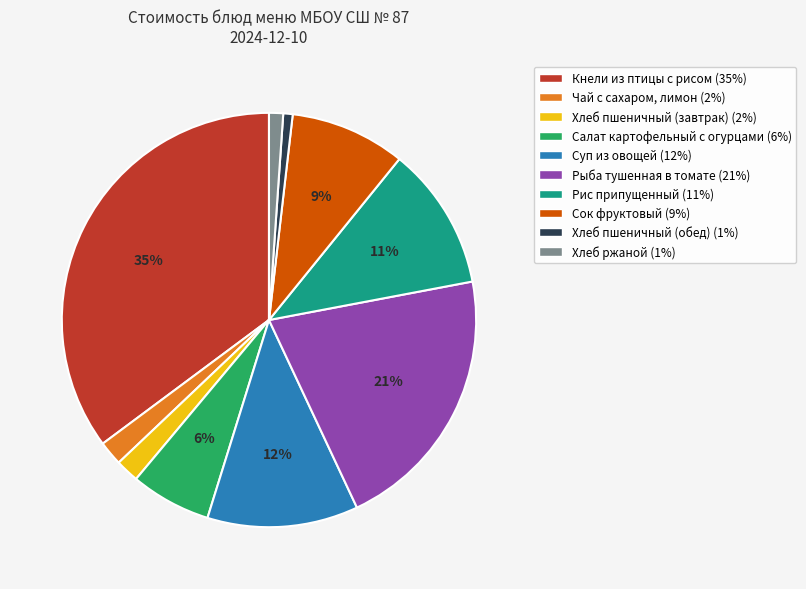

Which category has the biggest portion of the pie?

Кнели из птицы с рисом